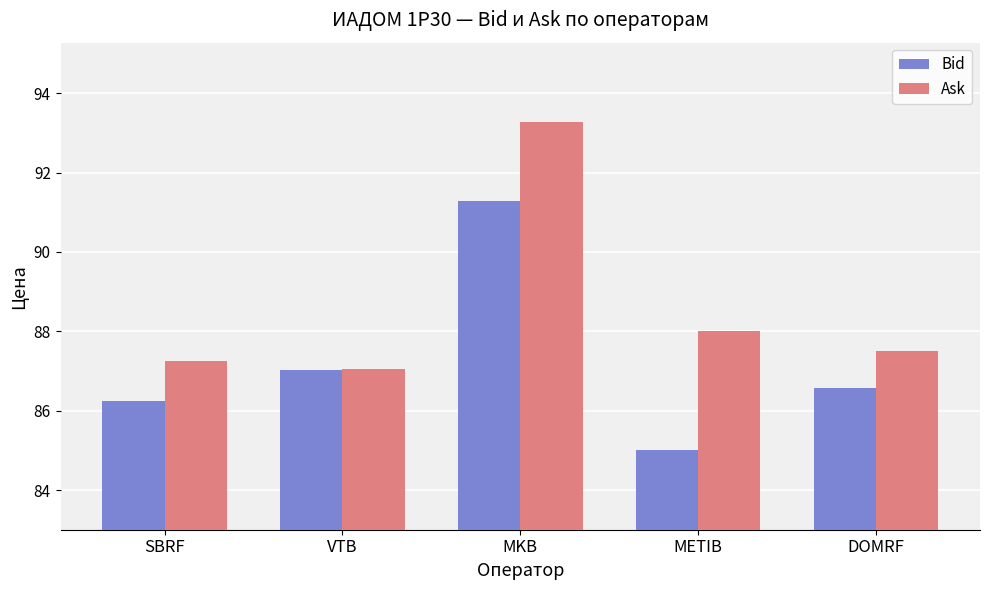

Does the chart contain stacked bars?

No